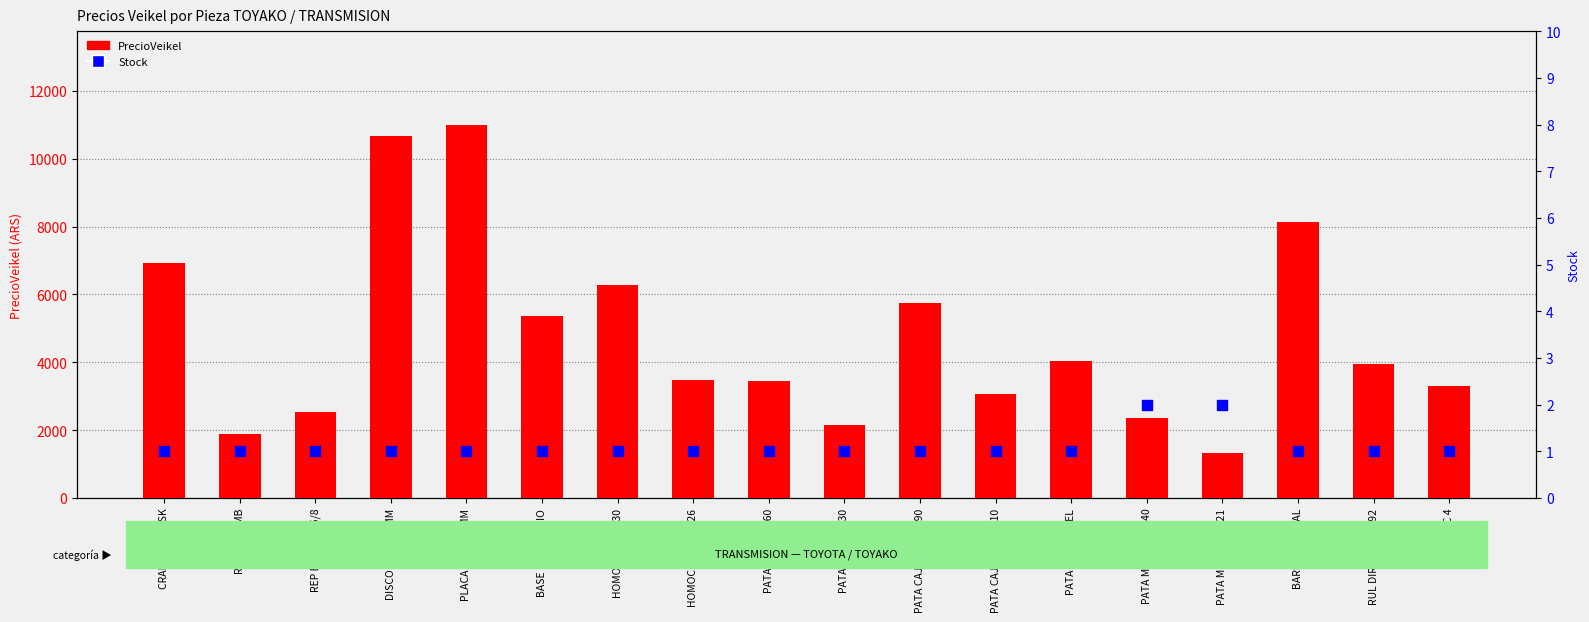

At how many categories does at least one series exceed 4225?

7